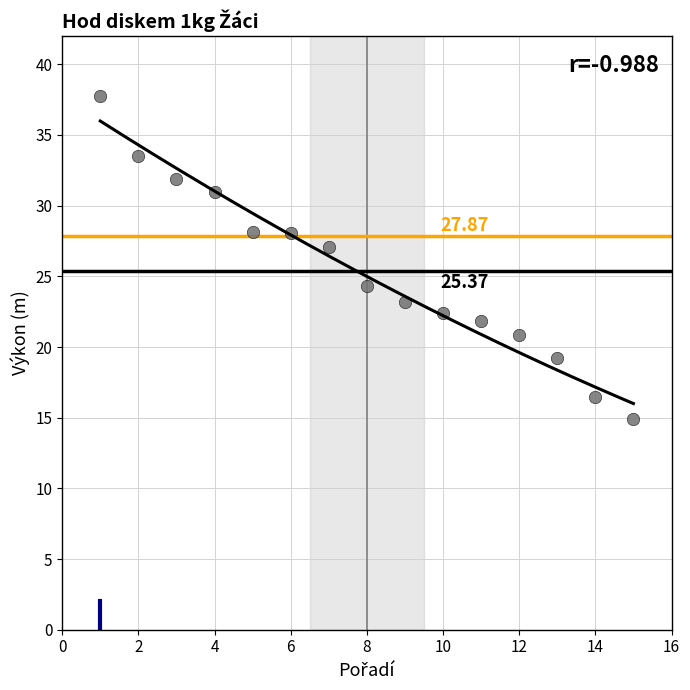

What Y value in the scatter plot is closest to 26?

27.1